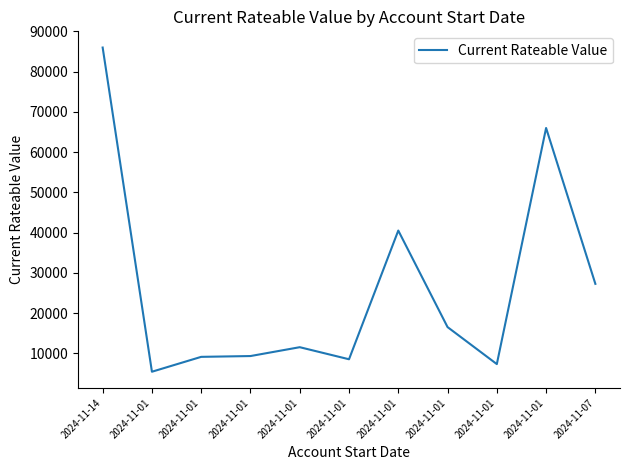

Reading left to right, what are all the values shown in this chart?

86000	5400	9100	9300	11500	8500	40500	16500	7300	66000	27250